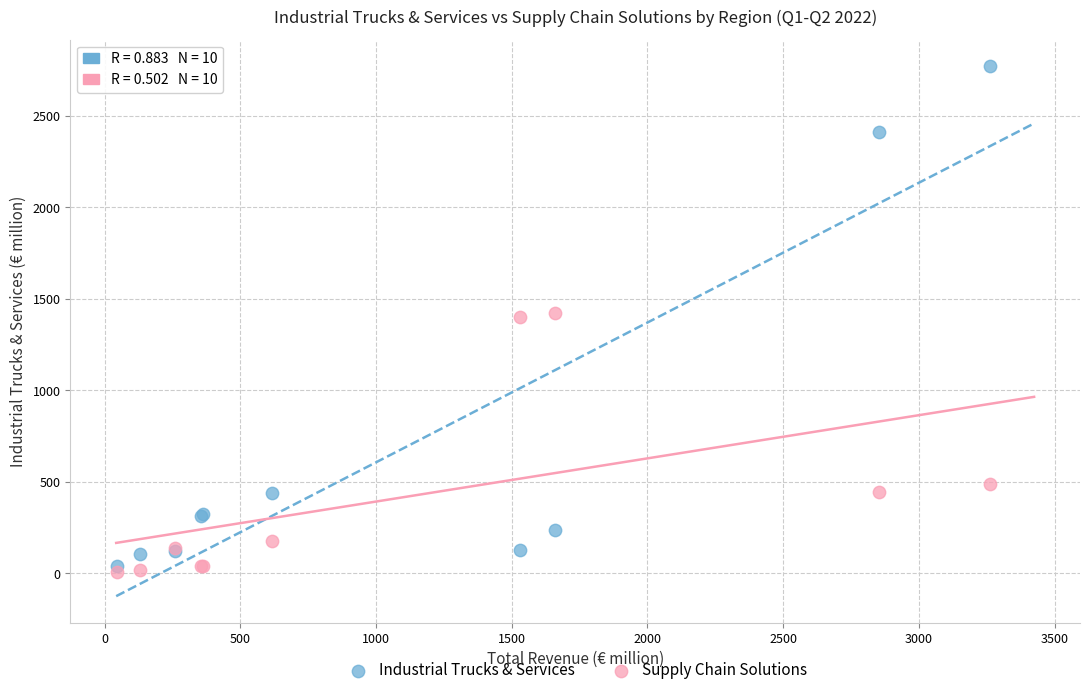

In the Supply Chain Solutions series, what Y value is closest to 714?

488.5